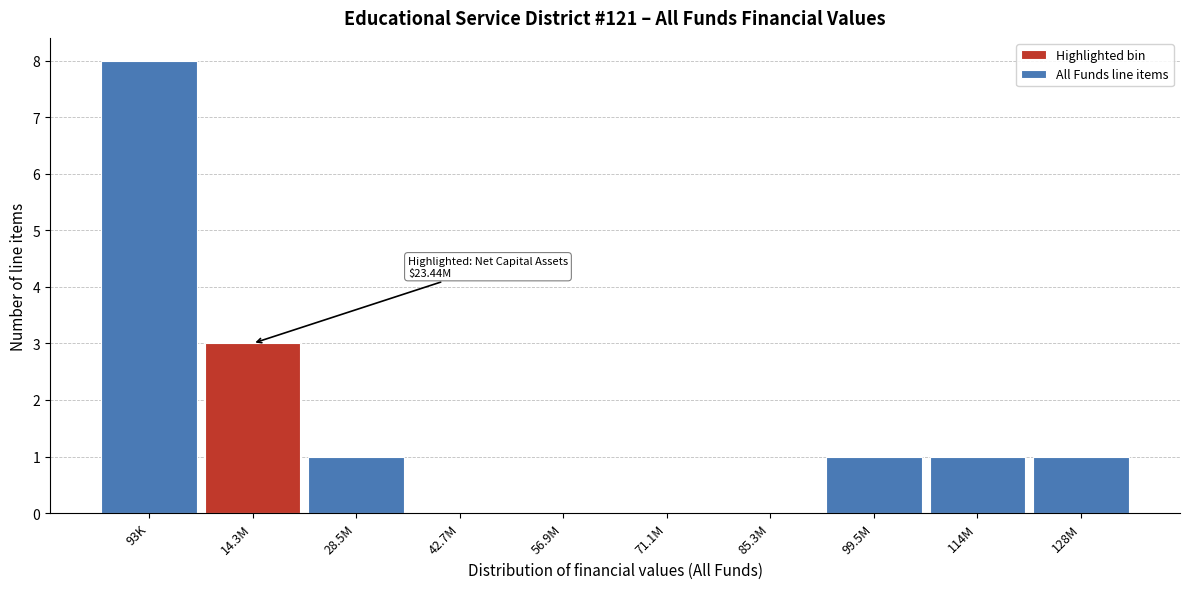

Reading right to left, extract all data points from this chart.

128M=1	114M=1	99.5M=1	85.3M=0	71.1M=0	56.9M=0	42.7M=0	28.5M=1	14.3M=3	93K=8